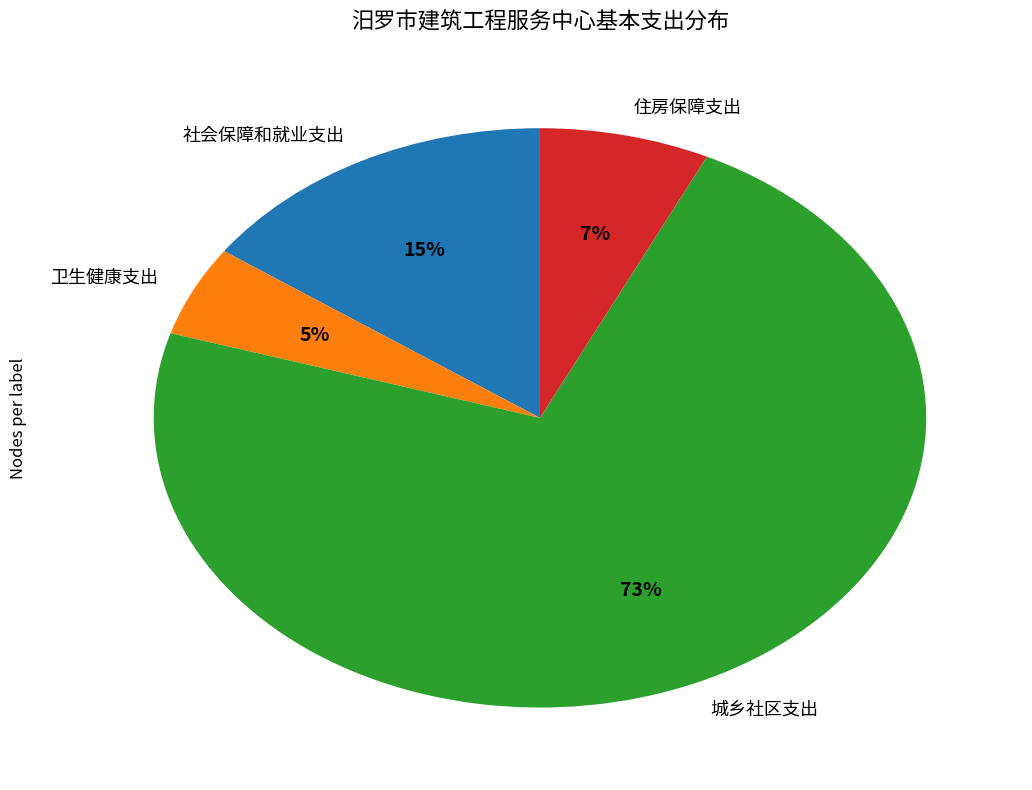

Do 卫生健康支出 and 社会保障和就业支出 together represent more than half of the pie?

No